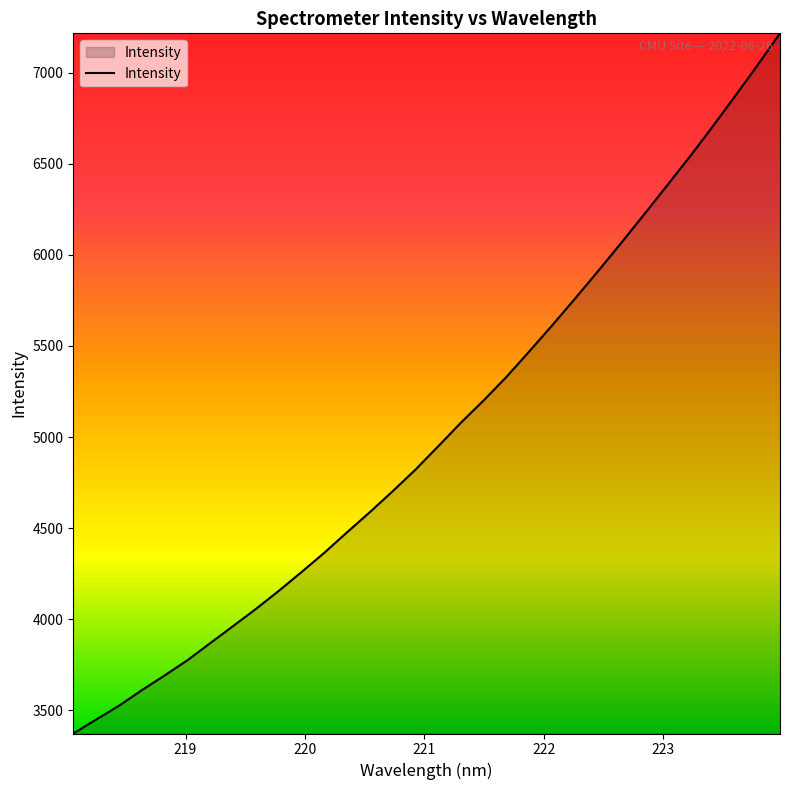

True or false: there are more than 1 points higher than both neighbors.

False